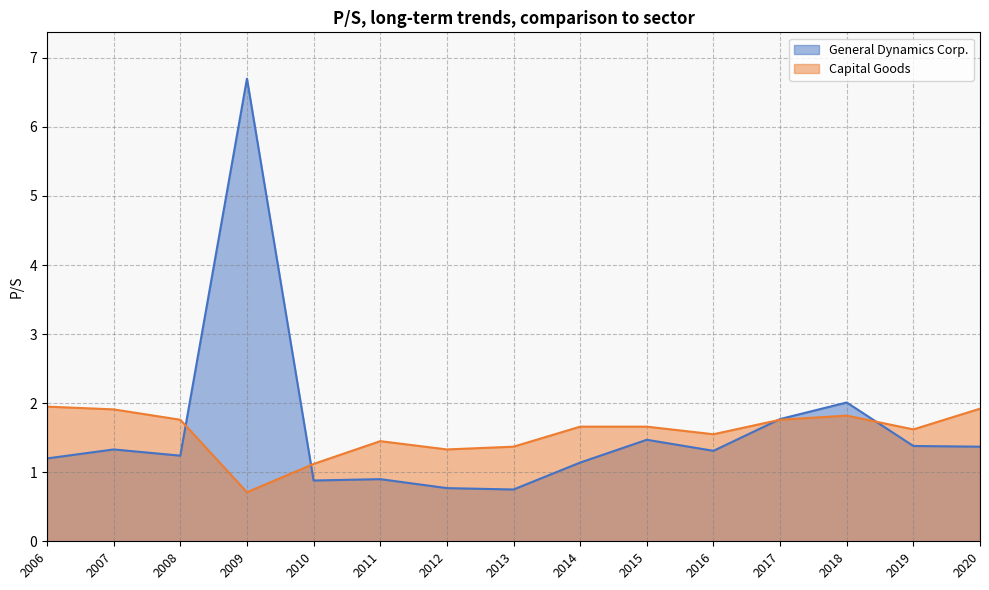

How many lines are shown in the chart?

2